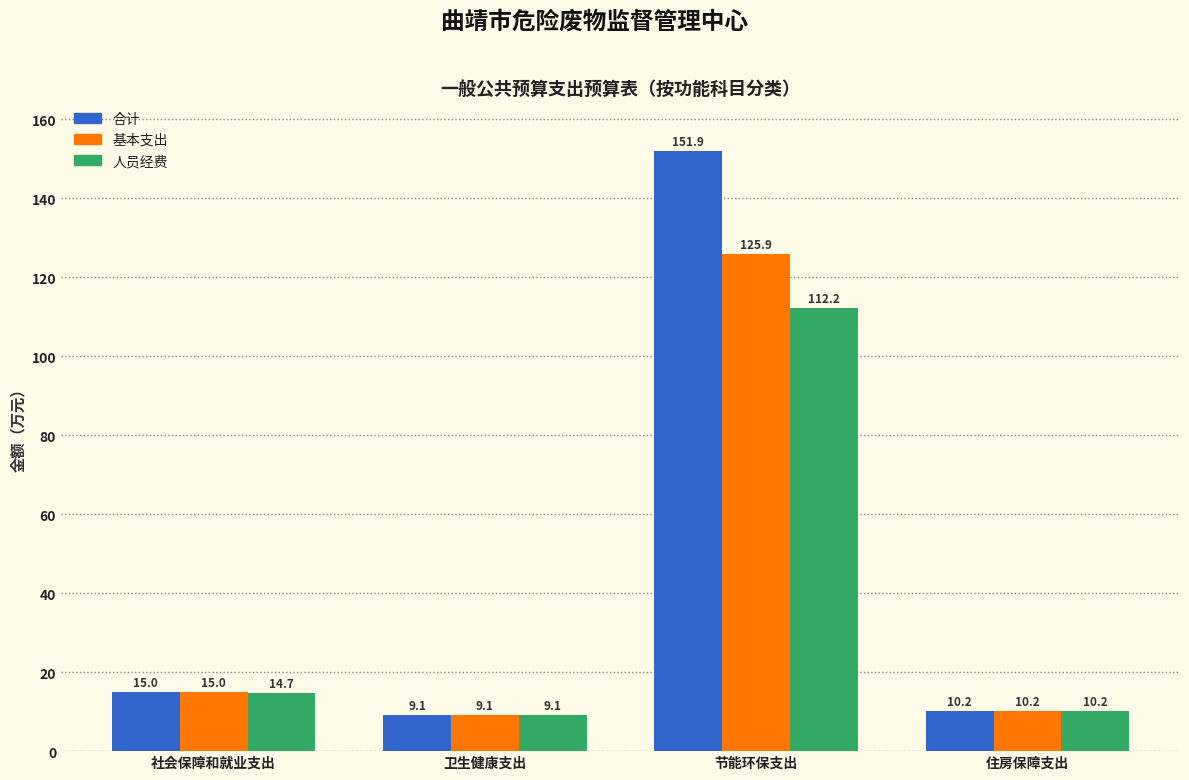

What is the average value of the 合计 series?

46.6